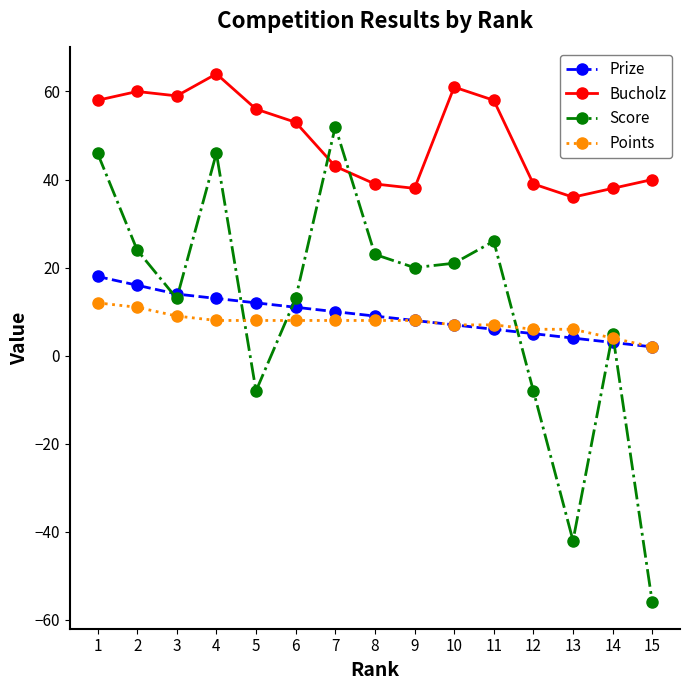

What is the difference between the second highest and minimum values in the Bucholz series?

25